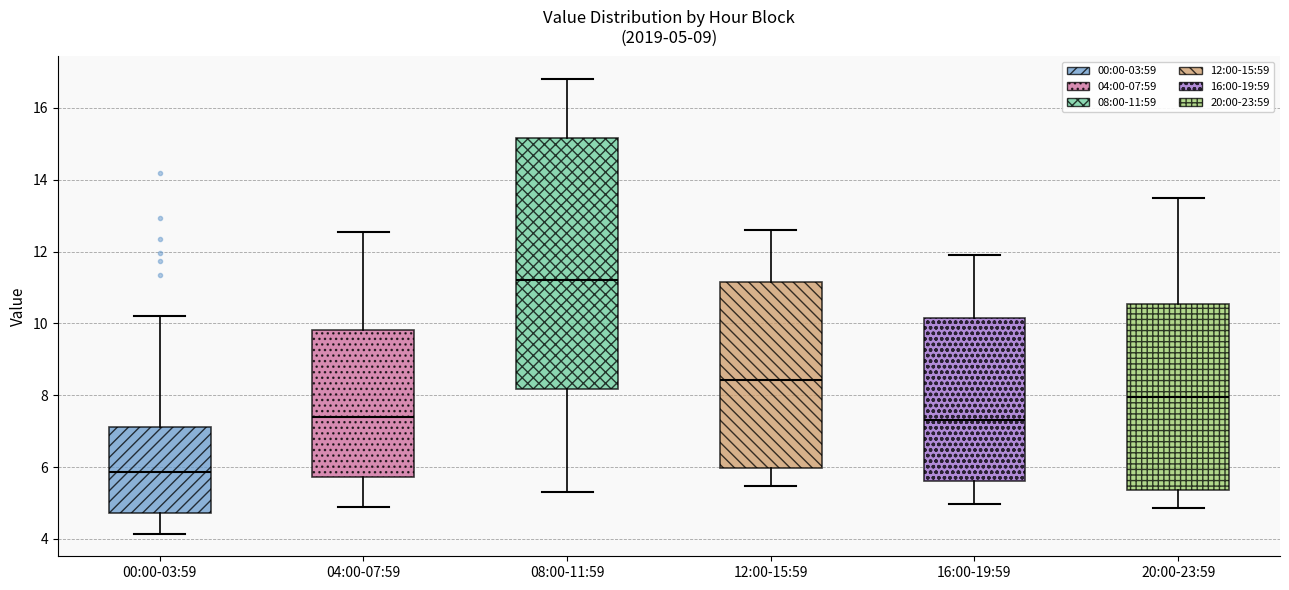

Comparing the boxes themselves (not the whiskers), which one is the tallest?

08:00-11:59